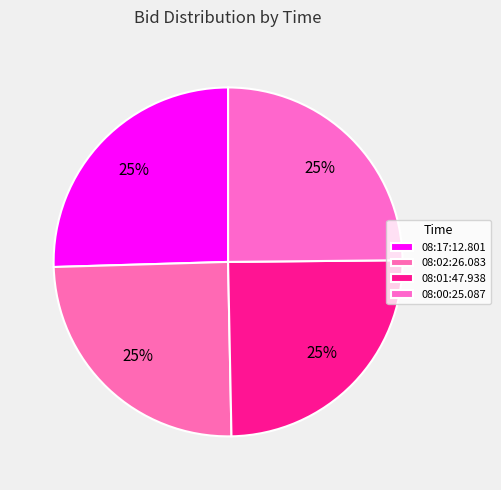

What percentage do 08:00:25.087 and 08:17:12.801 together represent?

50.3%